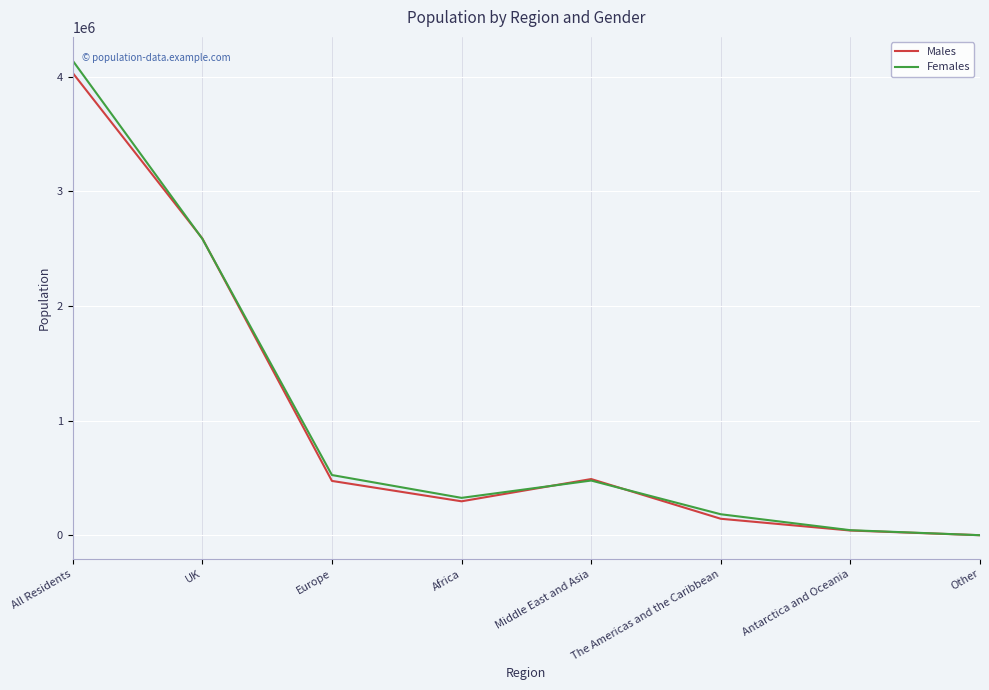

Reading left to right, transcribe all the data shown in this chart.

Males: 4033289	2589406	473689	295781	490027	143476	40896	14
Females: 4140652	2586271	525005	325832	476963	182804	43765	12